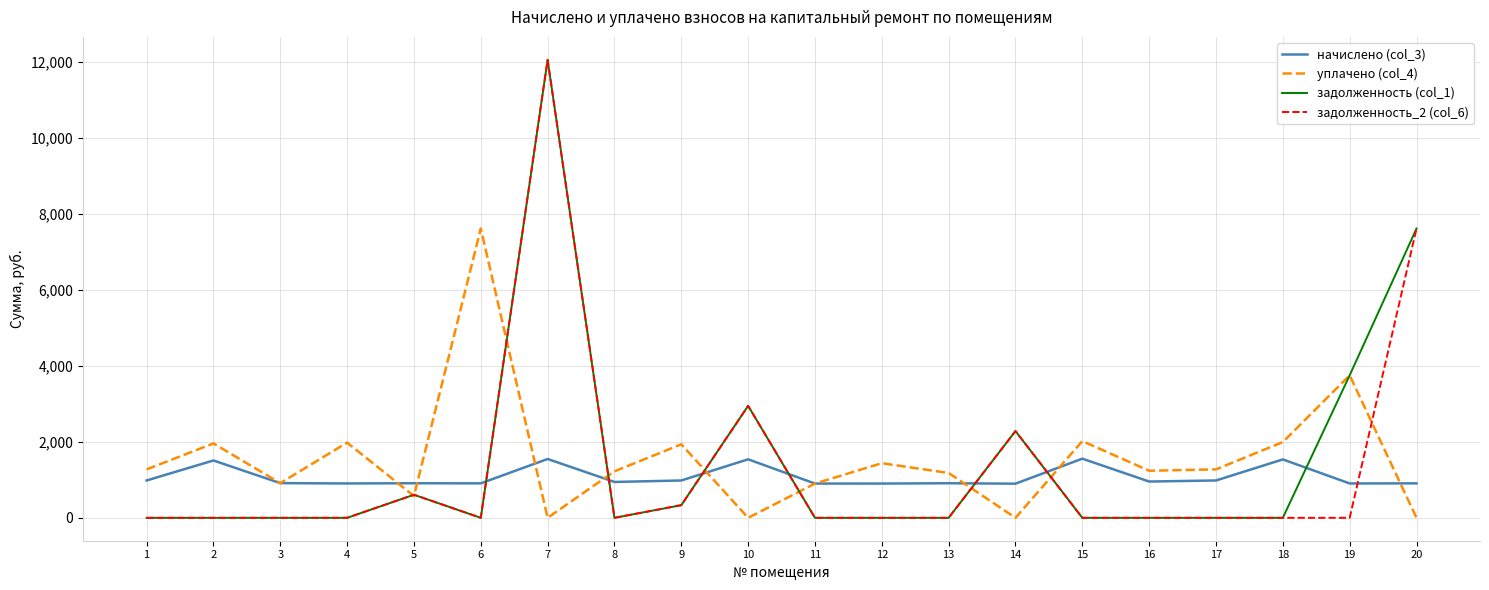

At which category does начислено (col_3) reach its first local peak?

2